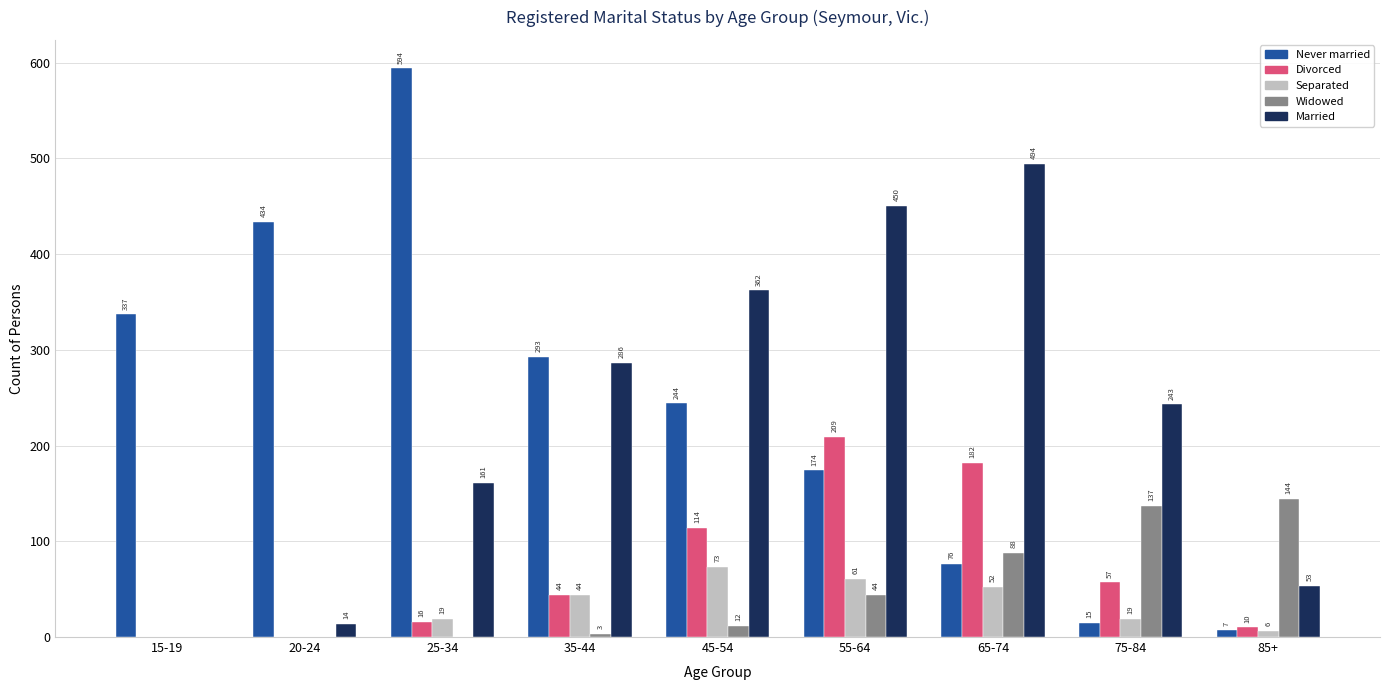

Are the bars grouped side by side (vs. stacked)?

Yes